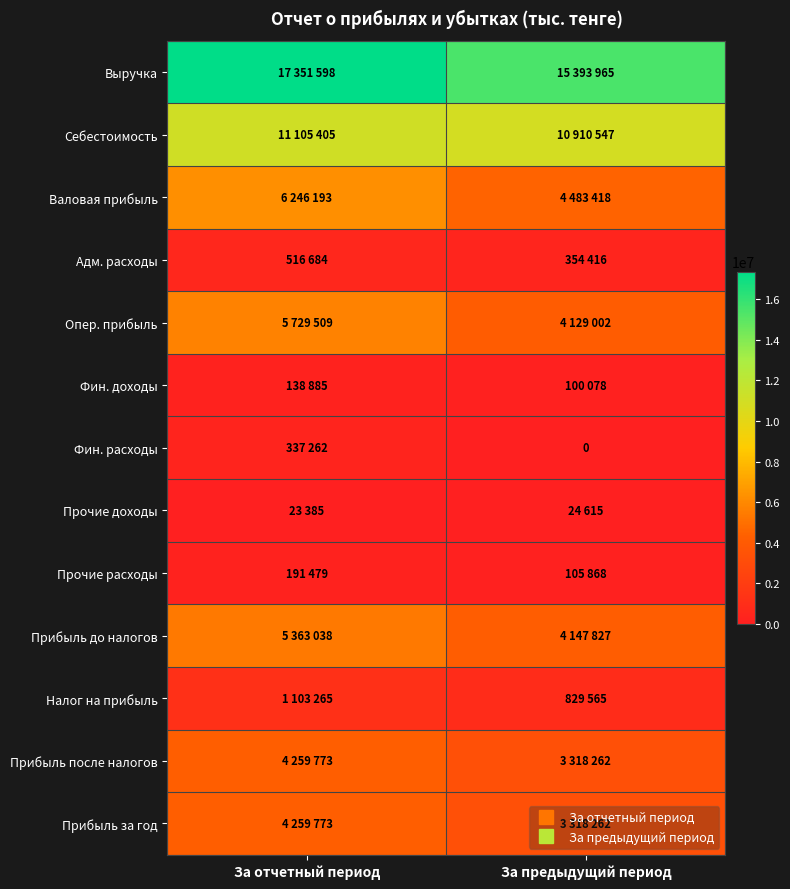

The value of Налог на прибыль at За отчетный период is 1103265. True or false?

True